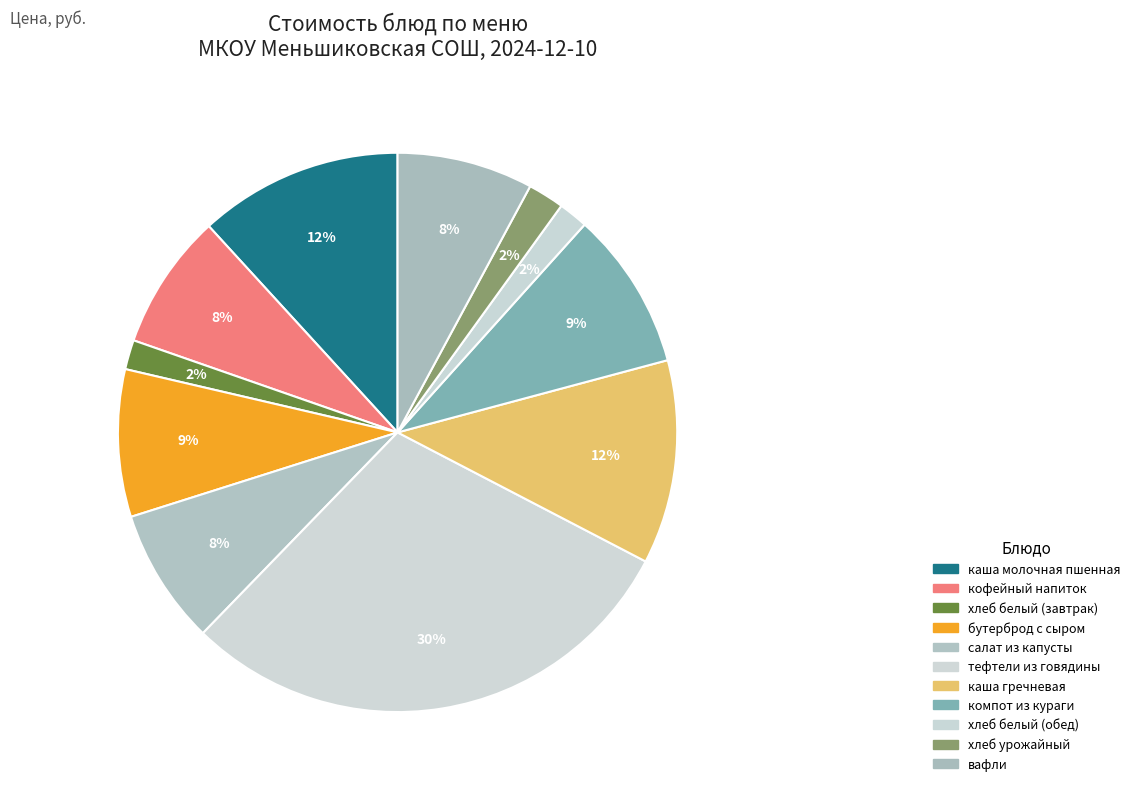

How many slices are in this pie chart?

11